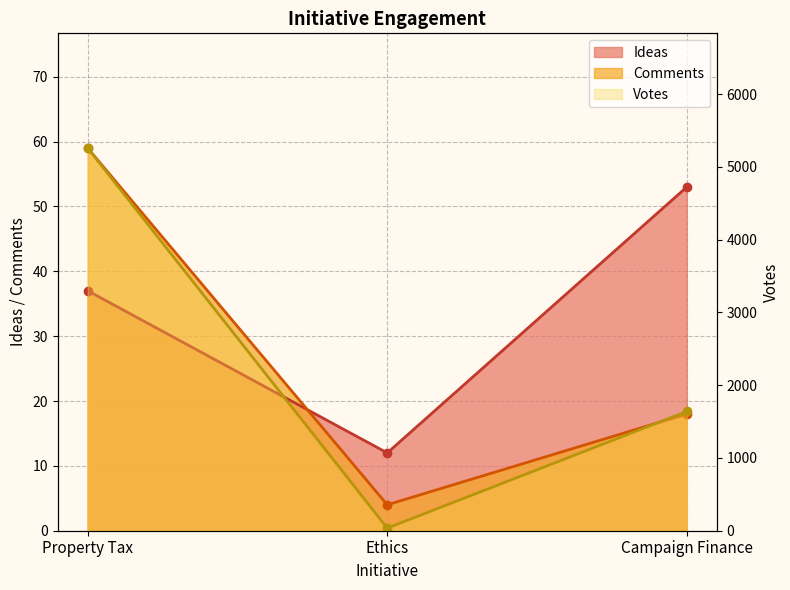

Reading left to right, what are all the values shown in this chart?

Ideas: 37	12	53
Comments: 59	4	18
Votes: 5259	36	1639